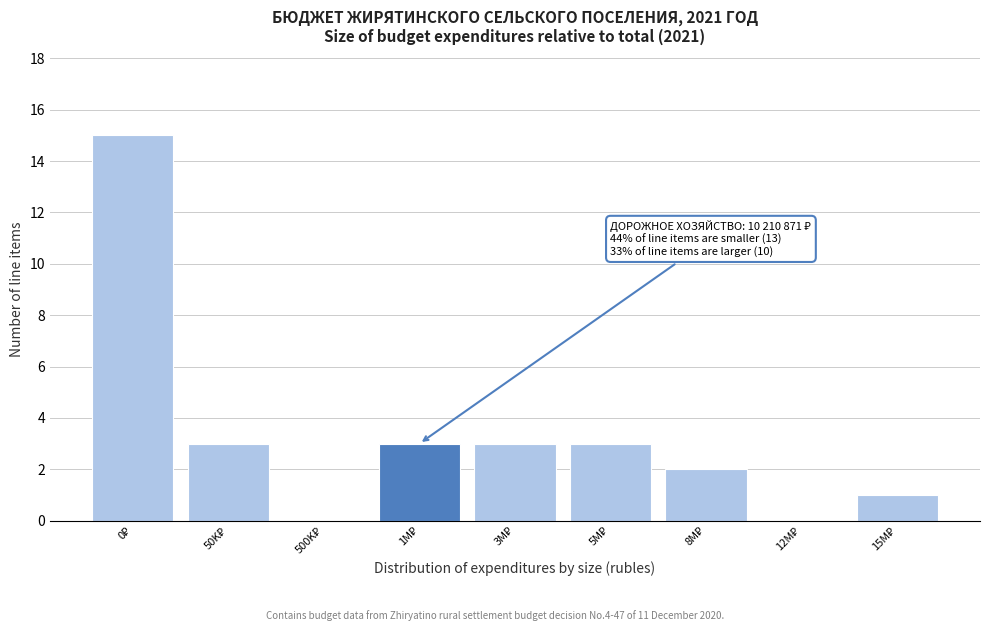

What is the greatest value displayed?

15